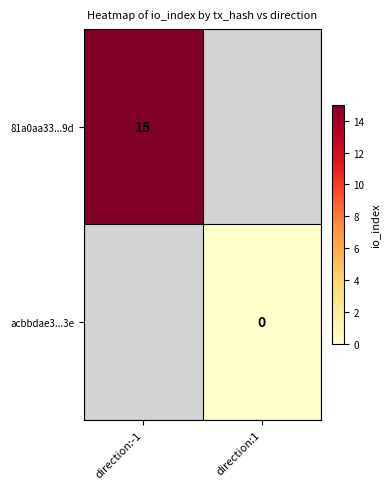

True or false: 81a0aa33...9d has a value of 15 at direction:-1.

True